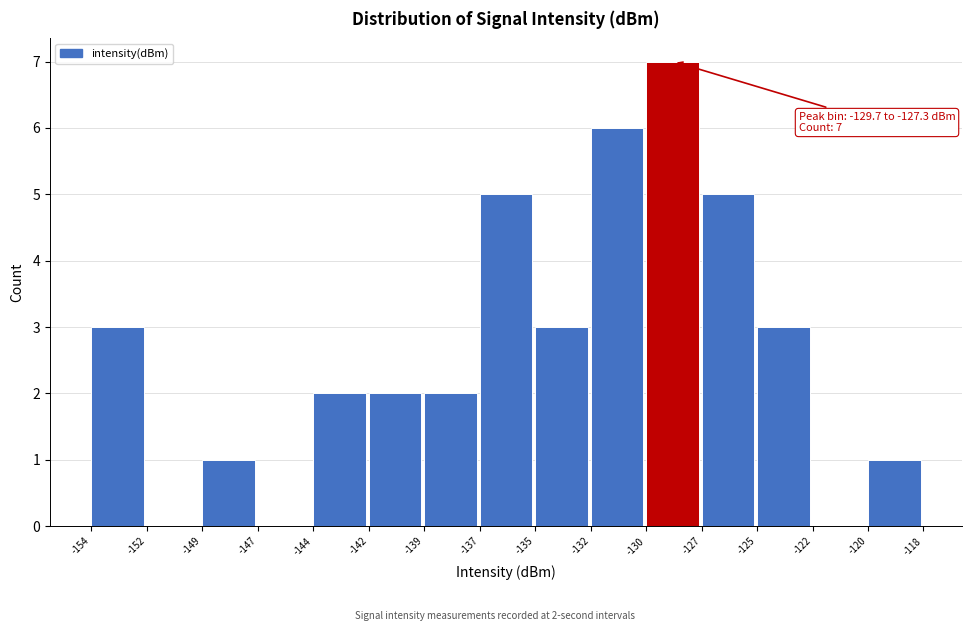

Reading left to right, extract all data points from this chart.

-154=3	-152=0	-149=1	-147=0	-144=2	-142=2	-139=2	-137=5	-135=3	-132=6	-130=7	-127=5	-125=3	-122=0	-120=1